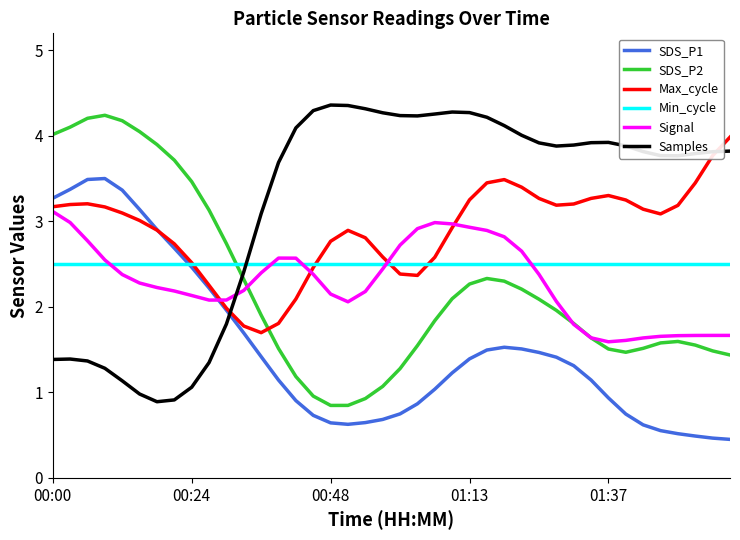

Which series has the largest total across all categories?

Samples